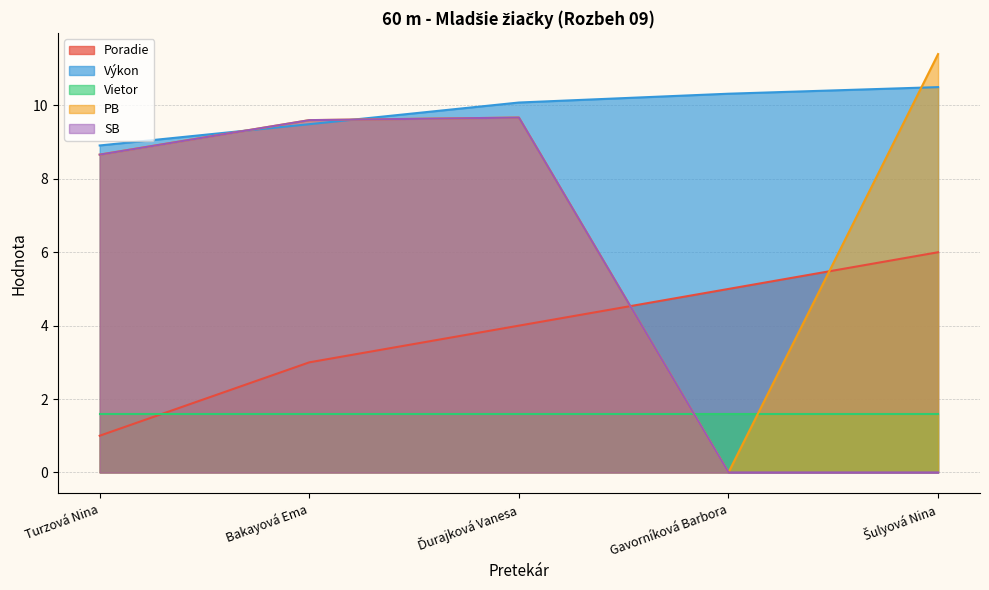

At how many categories does at least one series exceed 4?

5